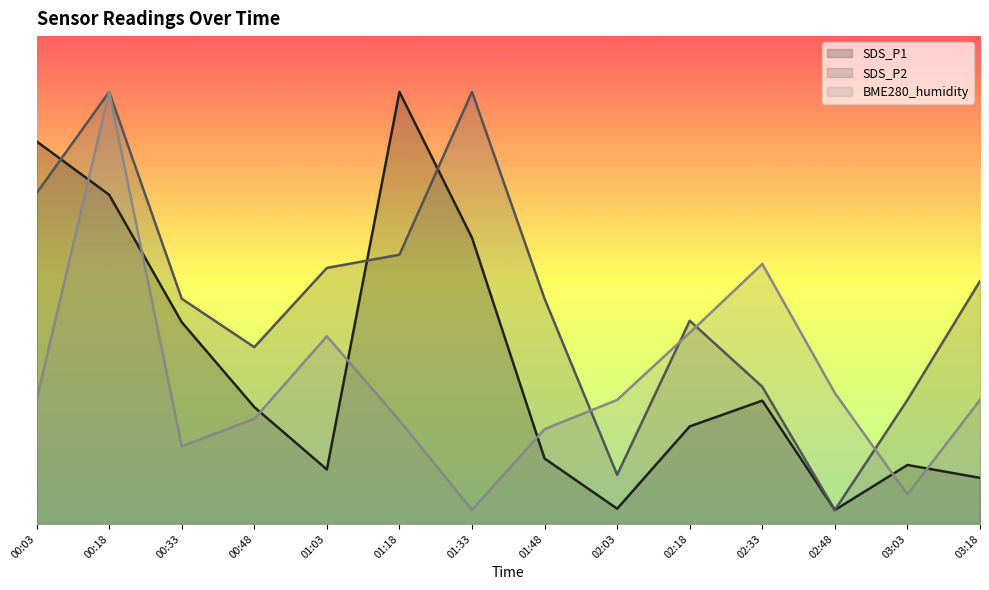

Reading left to right, list all the values displayed in this chart.

SDS_P1: 00:03=54.9	00:18=47.2	00:33=29.0	00:48=16.8	01:03=7.8	01:18=62.0	01:33=41.0	01:48=9.4	02:03=2.2	02:18=14.0	02:33=17.7	02:48=2.0	03:03=8.5	03:18=6.6
SDS_P2: 00:03=47.5	00:18=62.0	00:33=32.3	00:48=25.4	01:03=36.7	01:18=38.6	01:33=62.0	01:48=32.3	02:03=7.1	02:18=29.2	02:33=19.7	02:48=2.0	03:03=17.8	03:18=34.8
BME280_humidity: 00:03=17.8	00:18=62.0	00:33=11.1	00:48=15.1	01:03=26.9	01:18=14.8	01:33=2.0	01:48=13.6	02:03=17.8	02:18=27.4	02:33=37.3	02:48=18.8	03:03=4.2	03:18=17.8